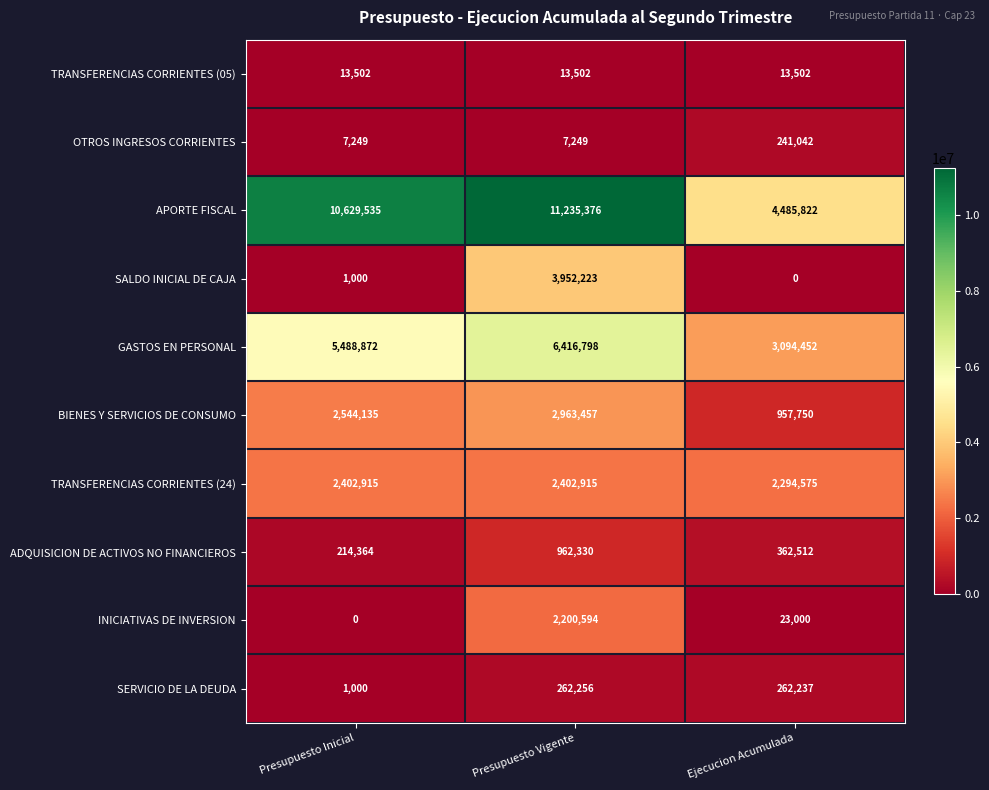

Which category has the lowest value in the GASTOS EN PERSONAL series?

Ejecucion Acumulada